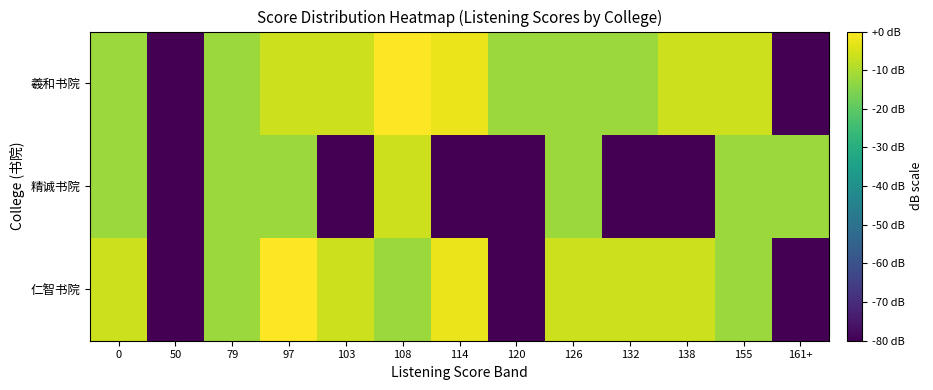

What is the smallest value displayed?

-80.0